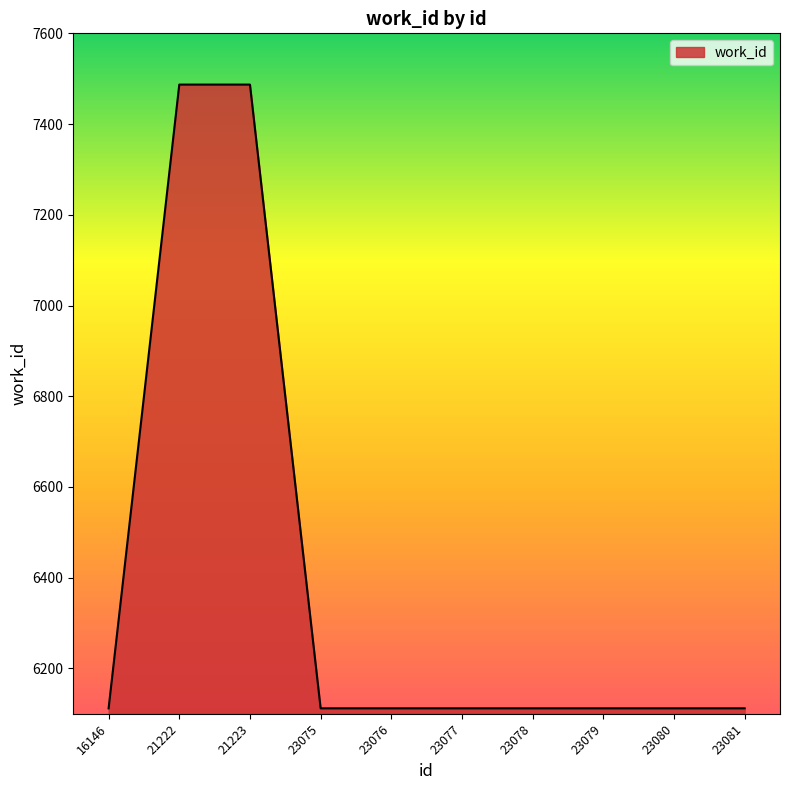

What is the greatest value displayed?

7487